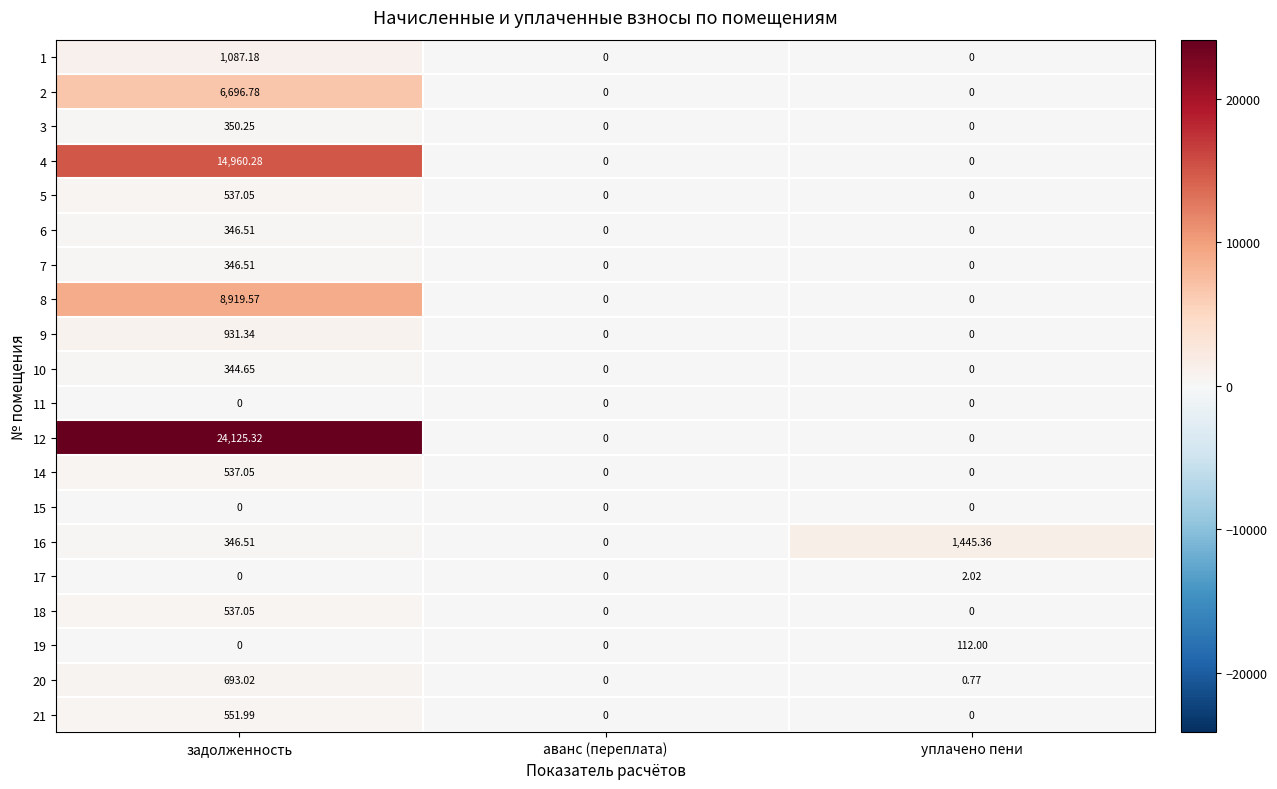

Which category has the highest value in the 20 series?

задолженность